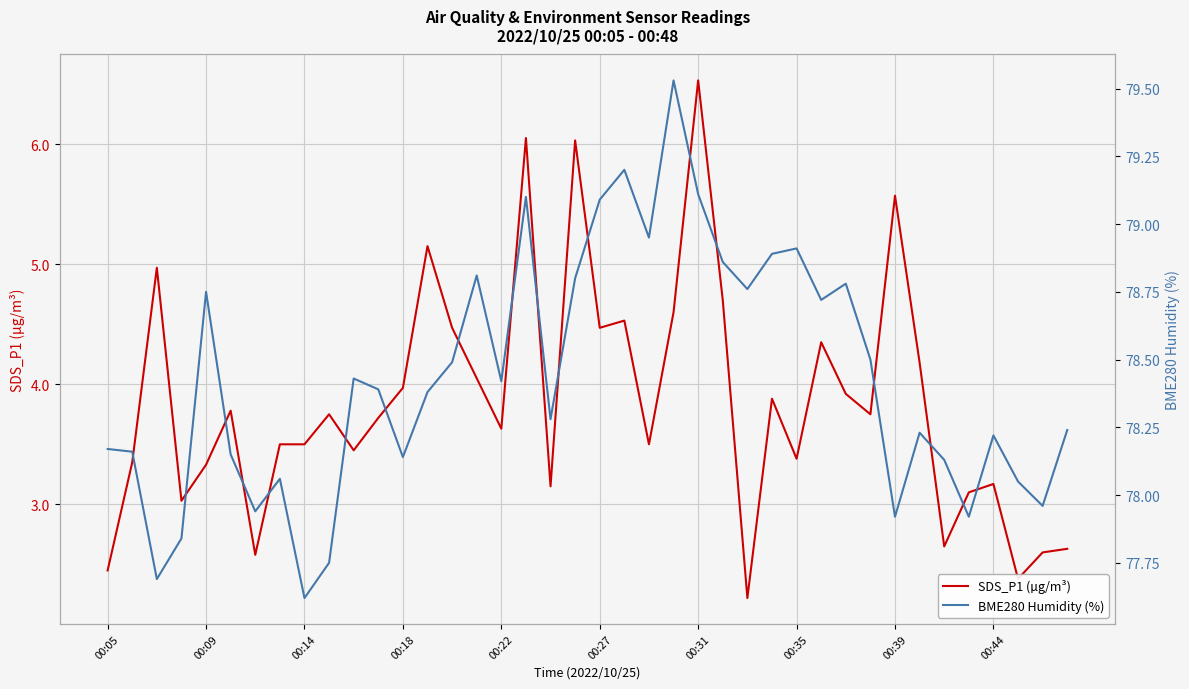

Where does the BME280 Humidity (%) series first go above 78?

00:05